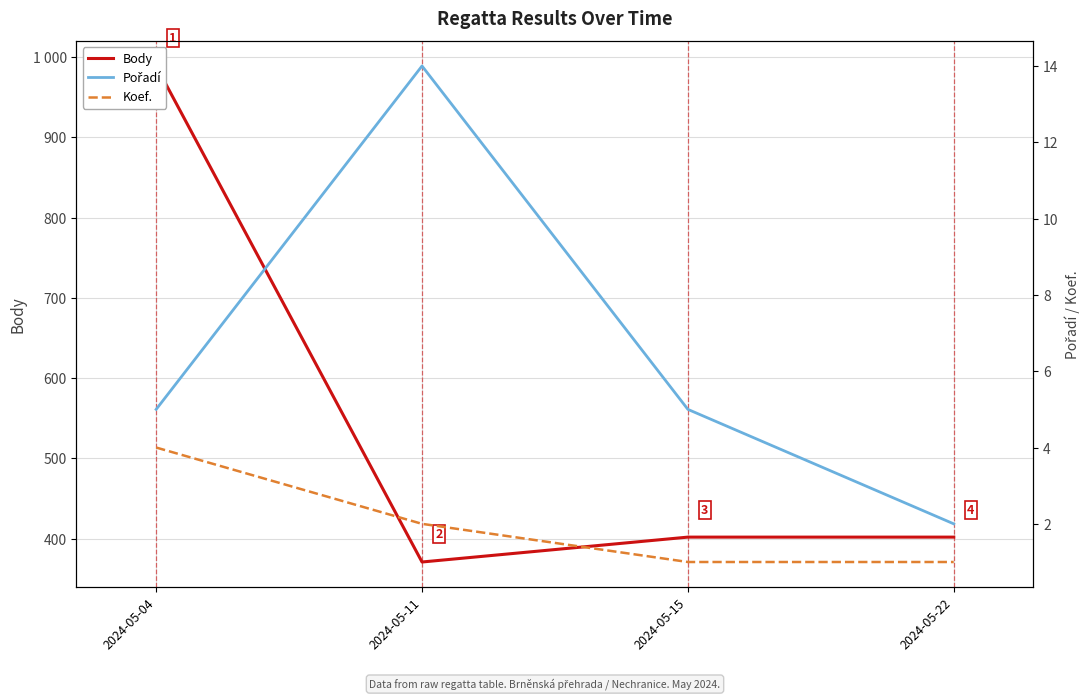

What is the total value across all series at 2024-05-11?

387